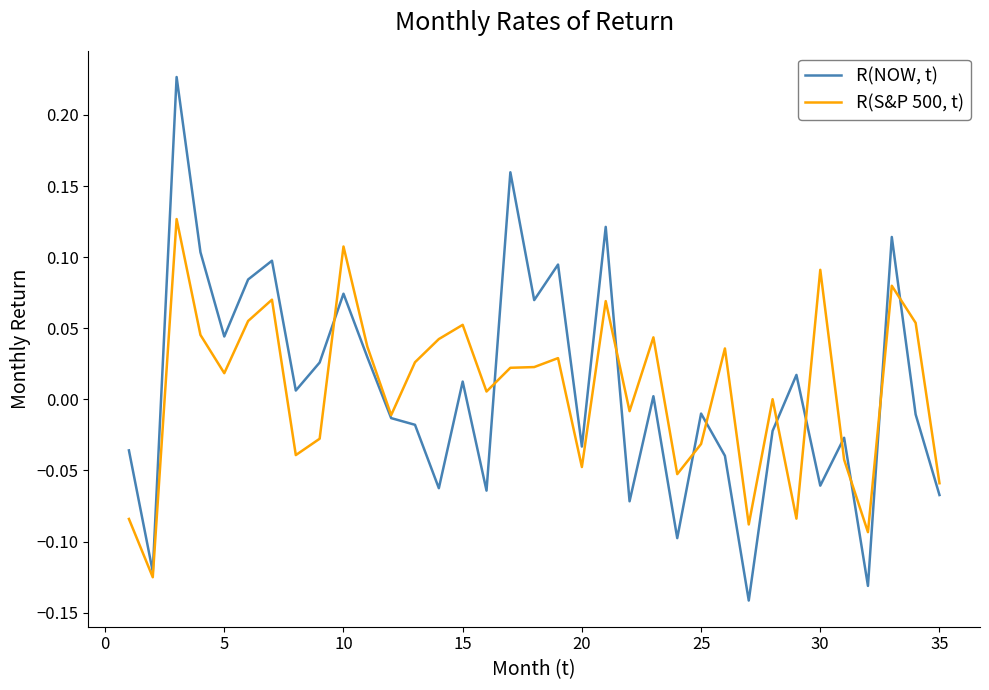

List the series in order of their overall mean, highest first.

R(NOW, t), R(S&P 500, t)